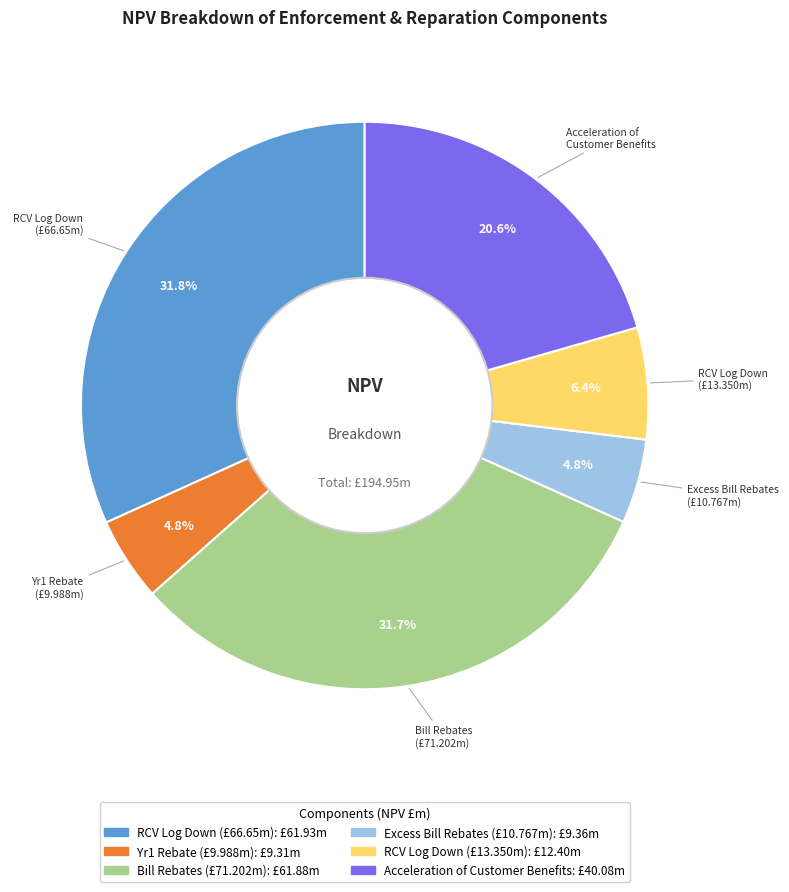

Count the number of slices in the pie.

6